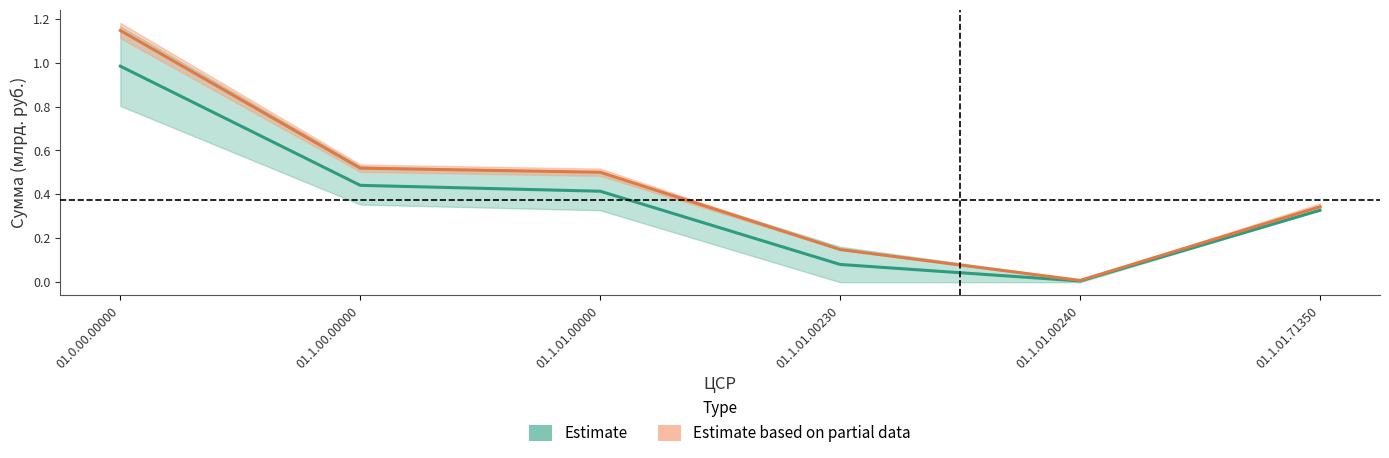

Which series changed the most between 01.1.00.00000 and 01.1.01.00230?

Estimate based on partial data